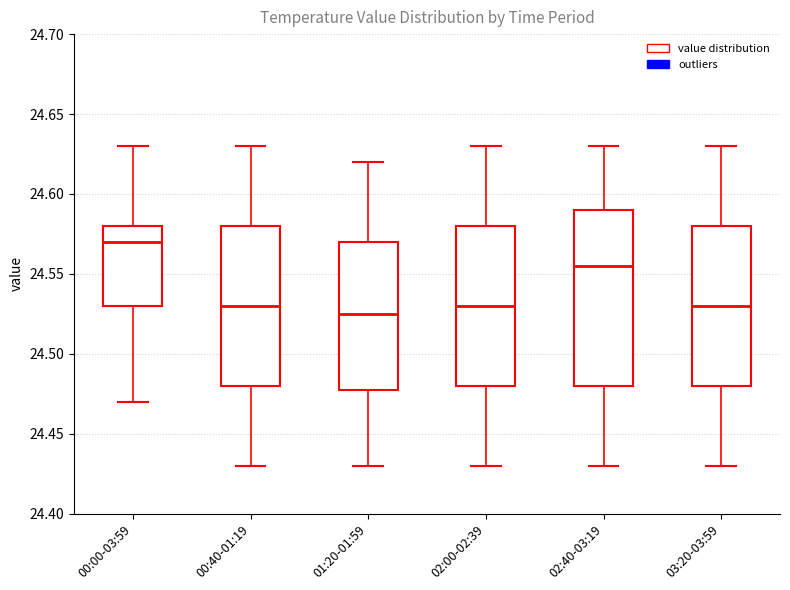

Which box has the lowest median line?

01:20-01:59